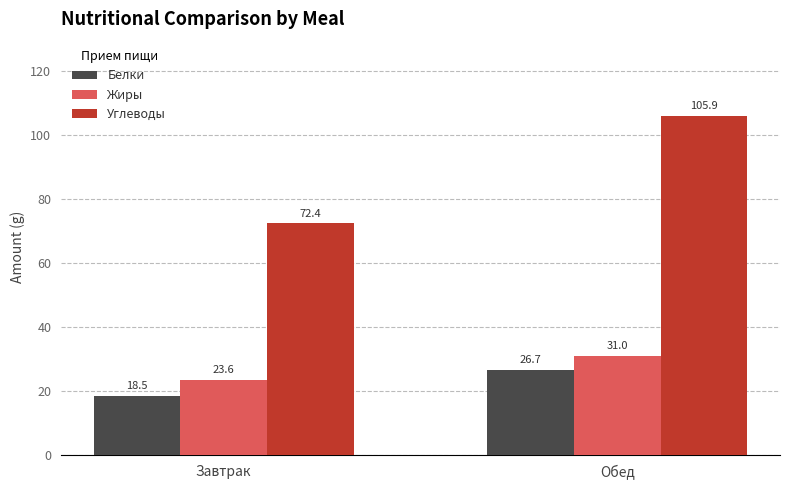

The Белки series shows 18.5 at Завтрак. True or false?

True